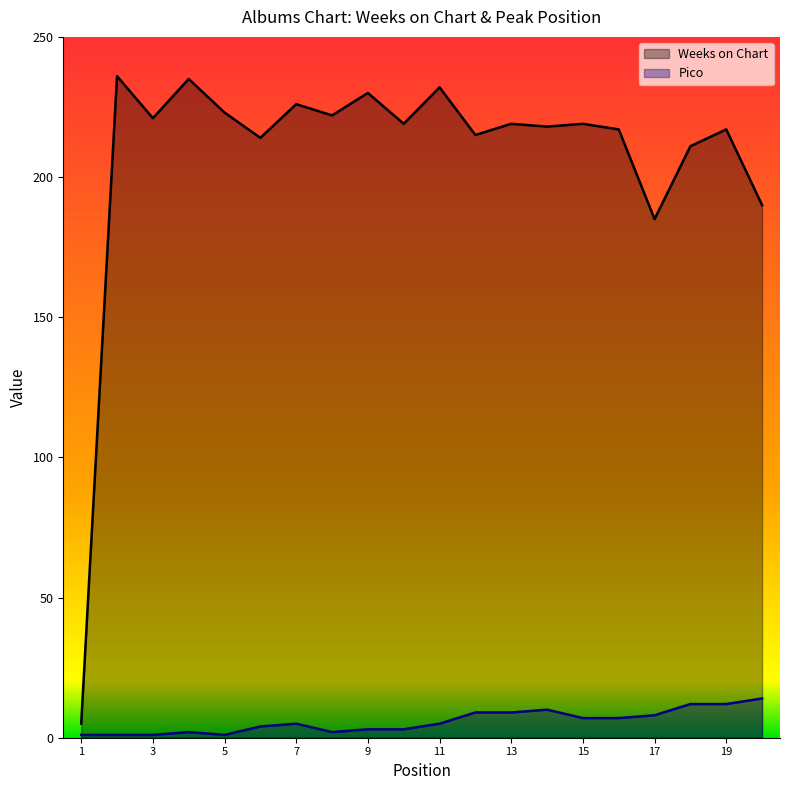

What is the total value across all series at 3?

222